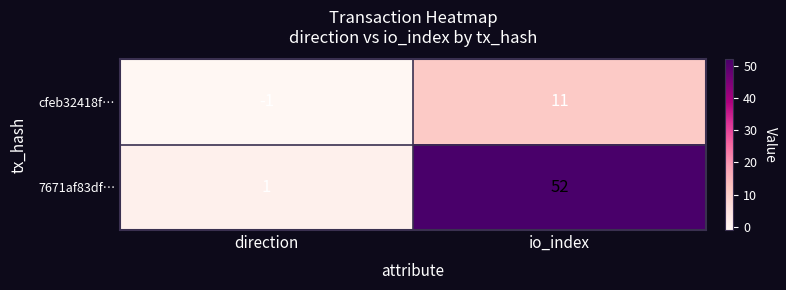

The value of 7671af83df… at direction is 0. True or false?

False